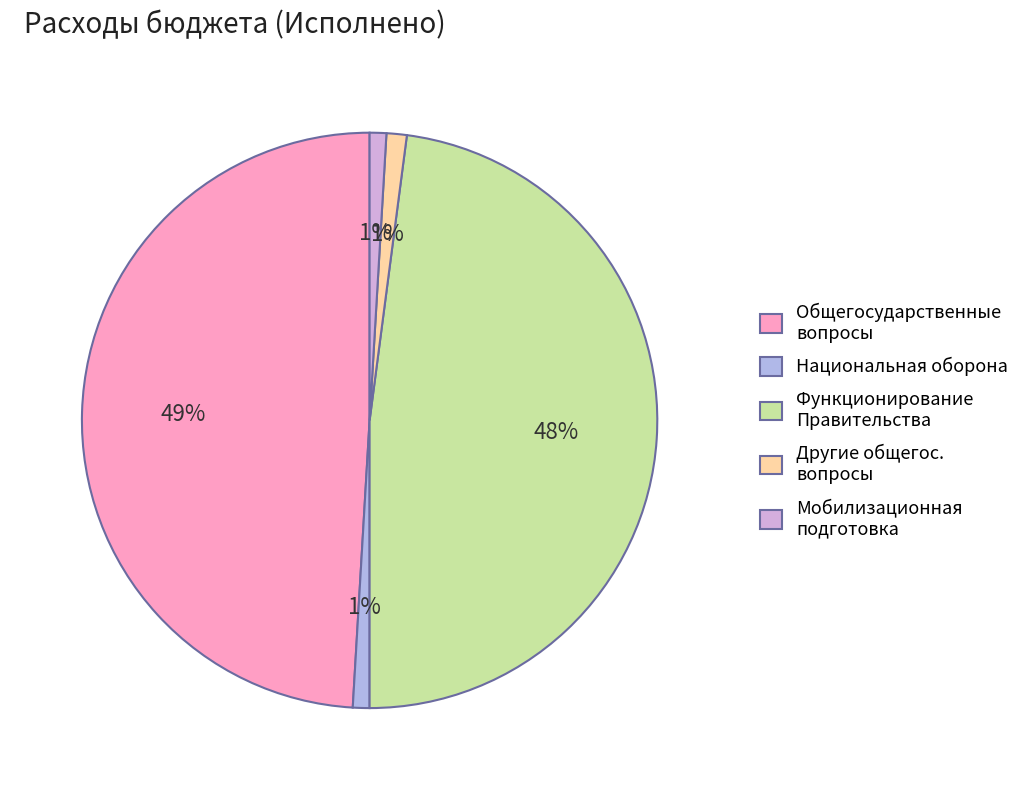

To the nearest percent, what is the average slice percentage?

20%